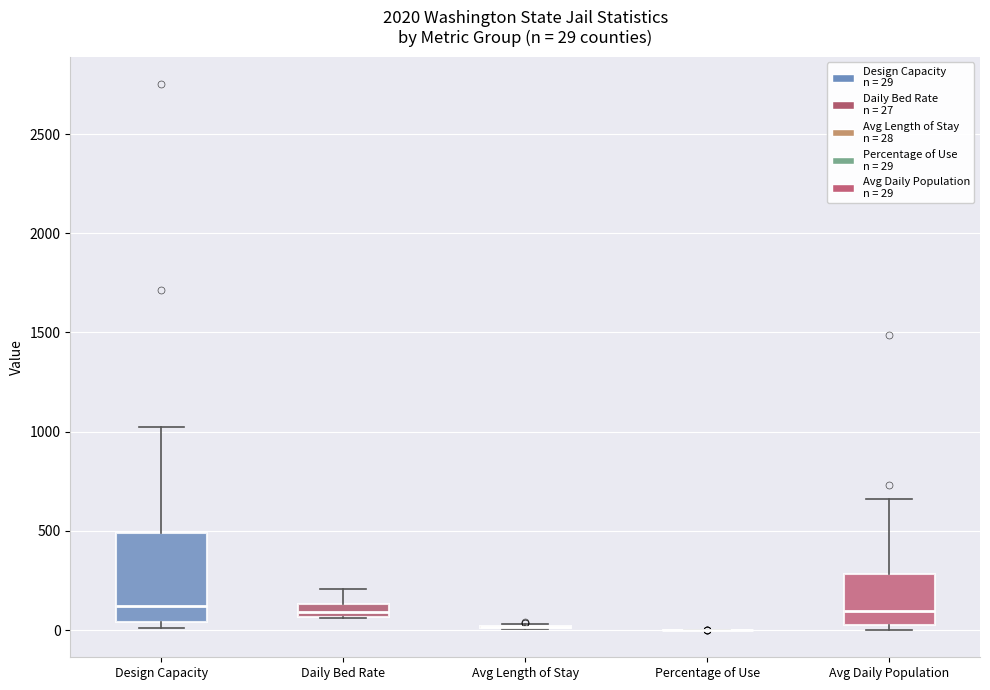

Comparing the boxes themselves (not the whiskers), which one is the tallest?

Design Capacity